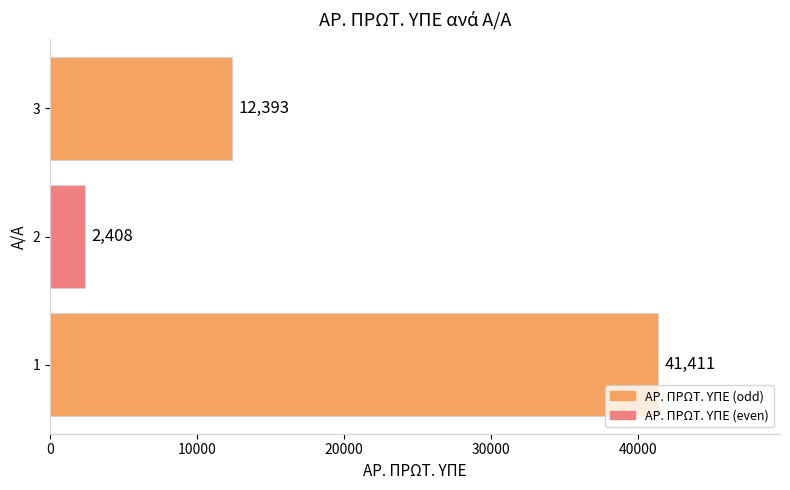

The value at 2 is 4093. True or false?

False